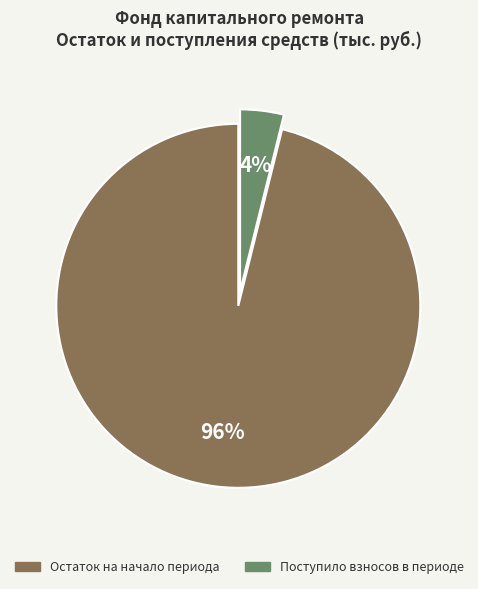

To the nearest percent, what is the average slice percentage?

50%